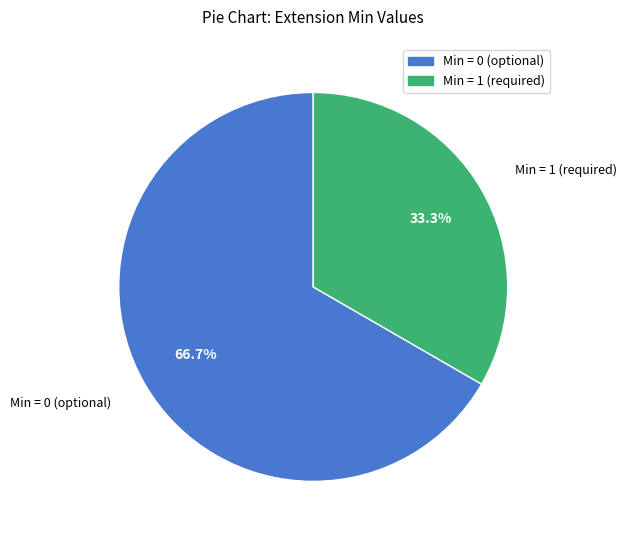

Which category accounts for the majority?

Min = 0 (optional)